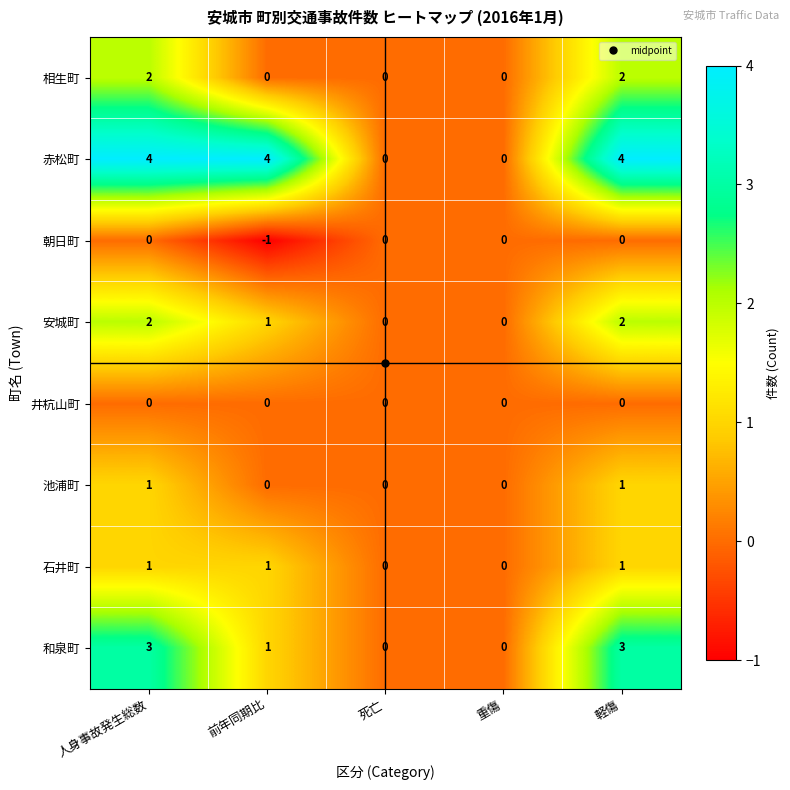

Which series has the widest spread of values?

赤松町